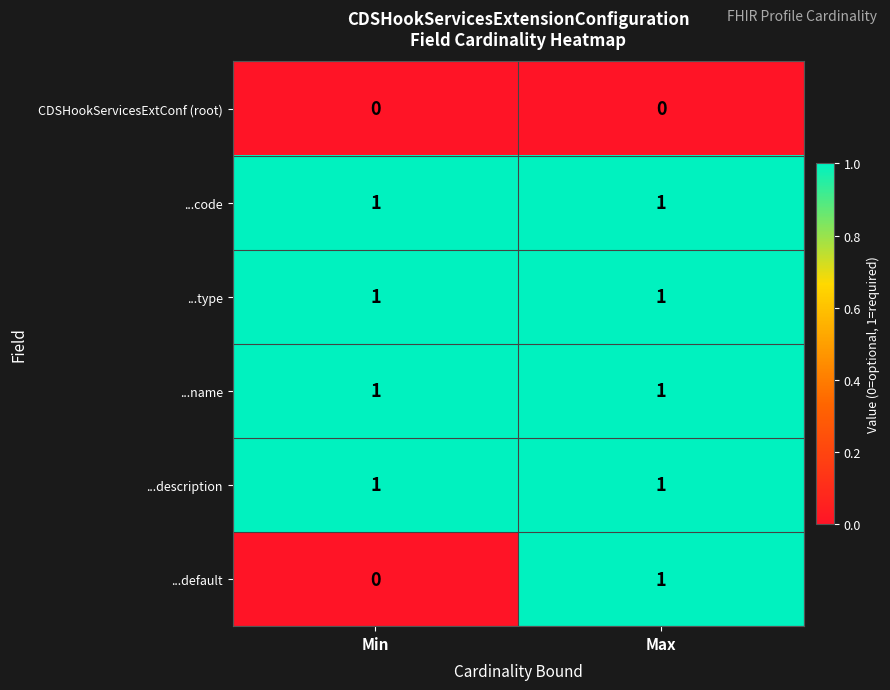

How many data points does each series have?

2